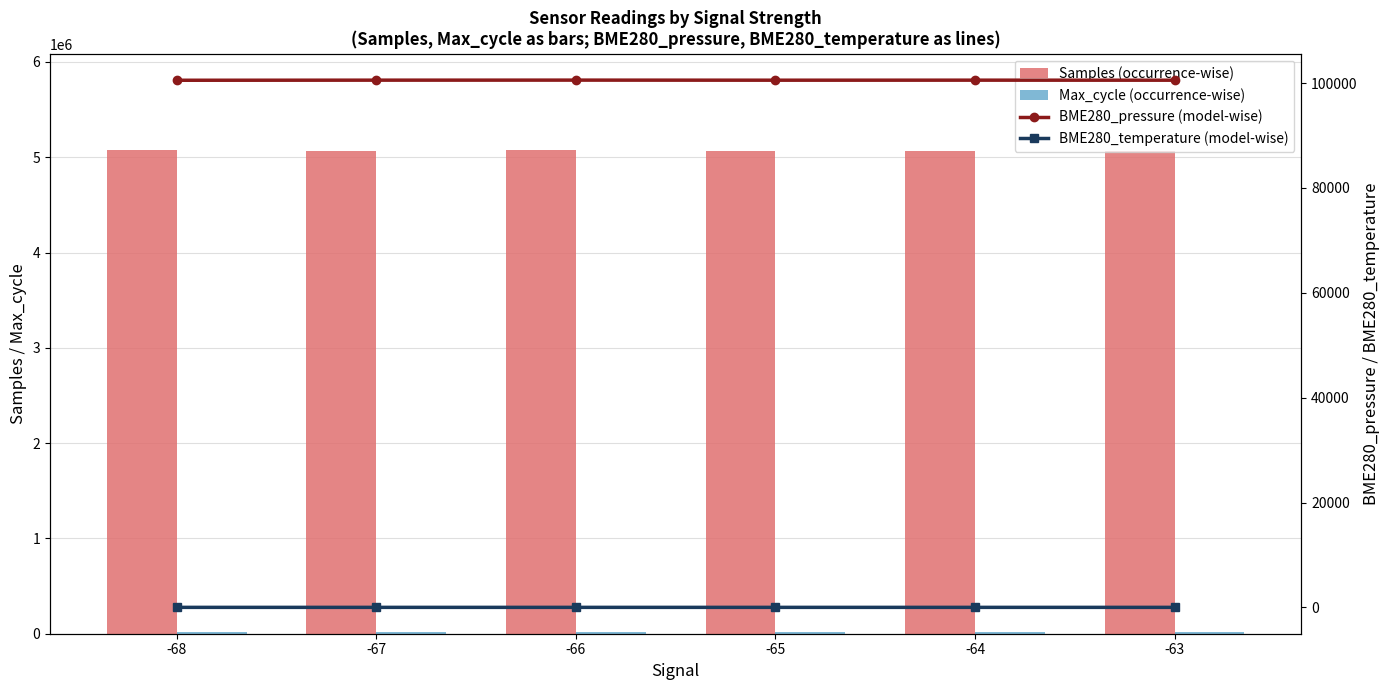

What is the sum of the Samples (occurrence-wise) values at -63 and -64?

10127052.2